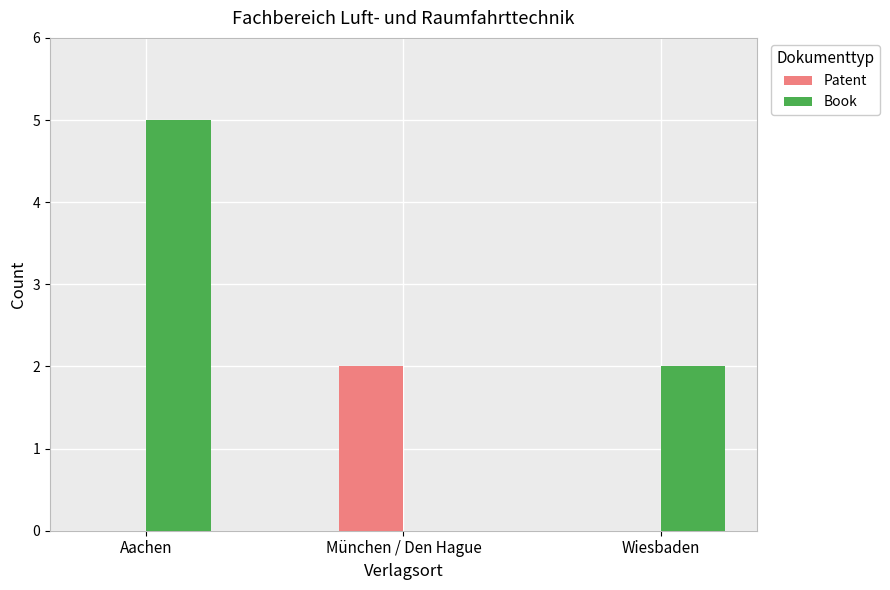

Is it true that Book equals -2 at München / Den Hague?

False